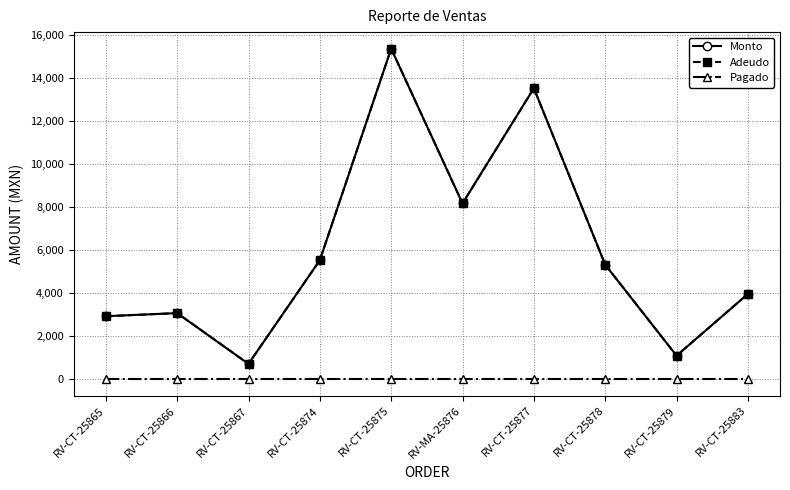

Is this an area chart (filled region under the line)?

No